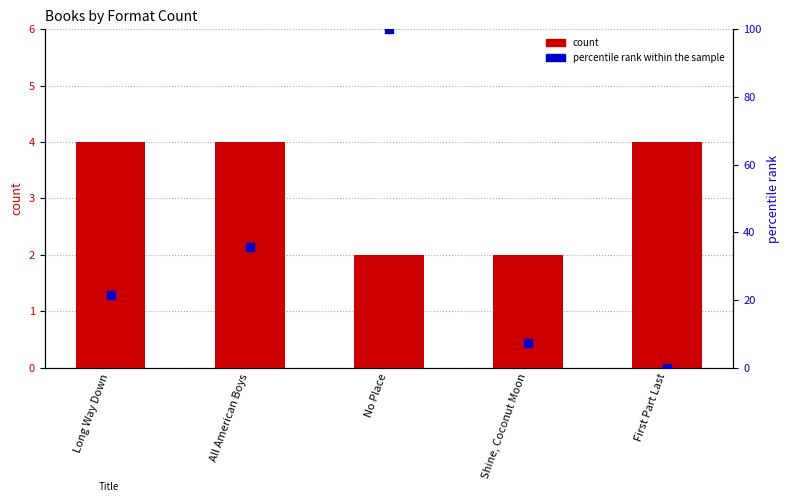

At how many categories does at least one series exceed 93?

1